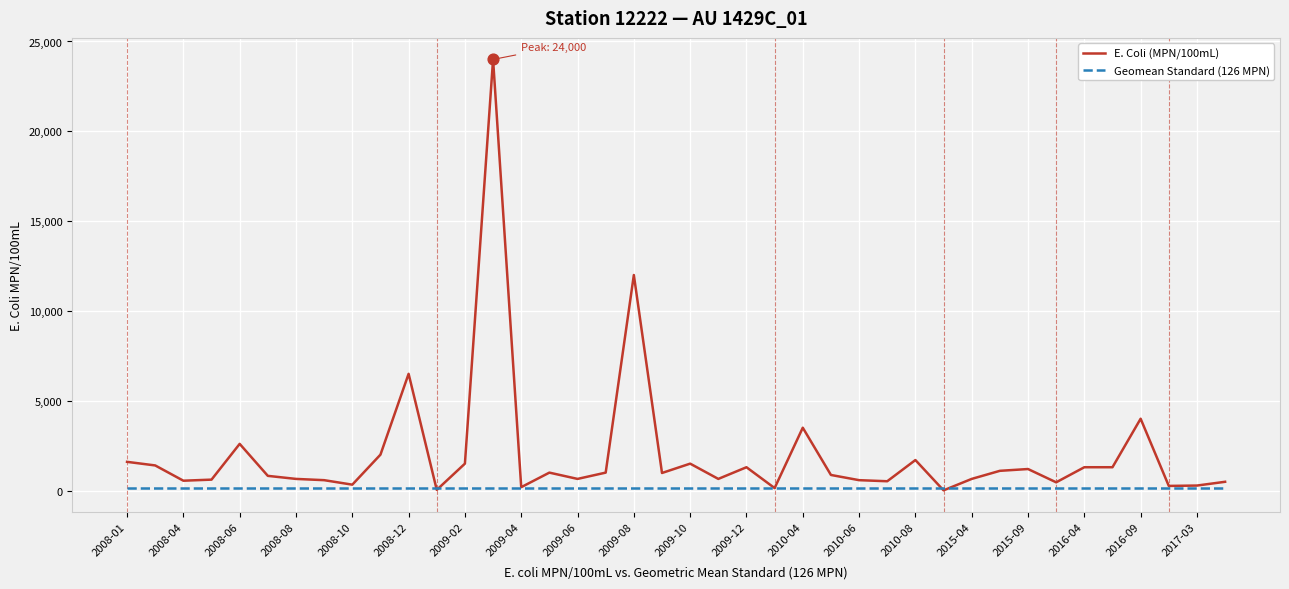

Which series has the largest total across all categories?

E. Coli (MPN/100mL)